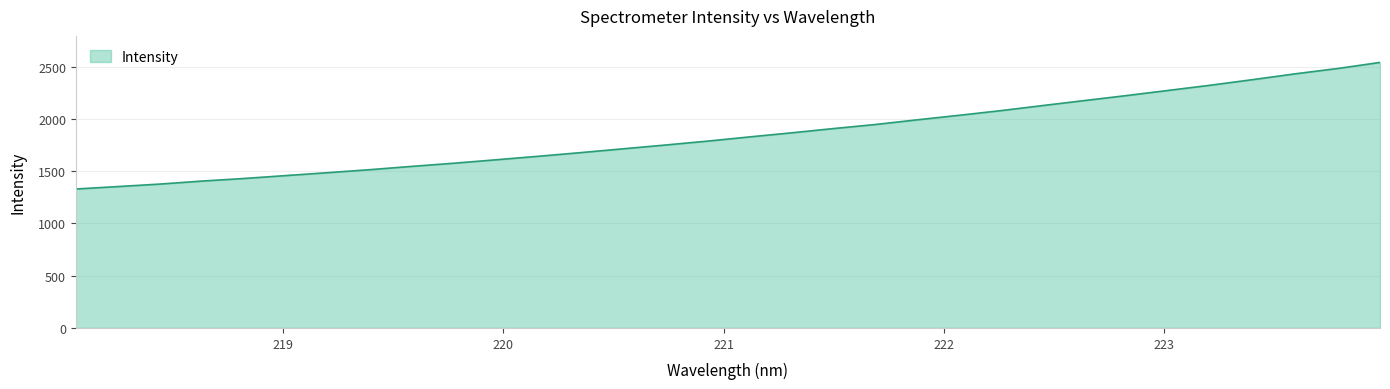

What is the maximum value shown in the chart?

2540.0